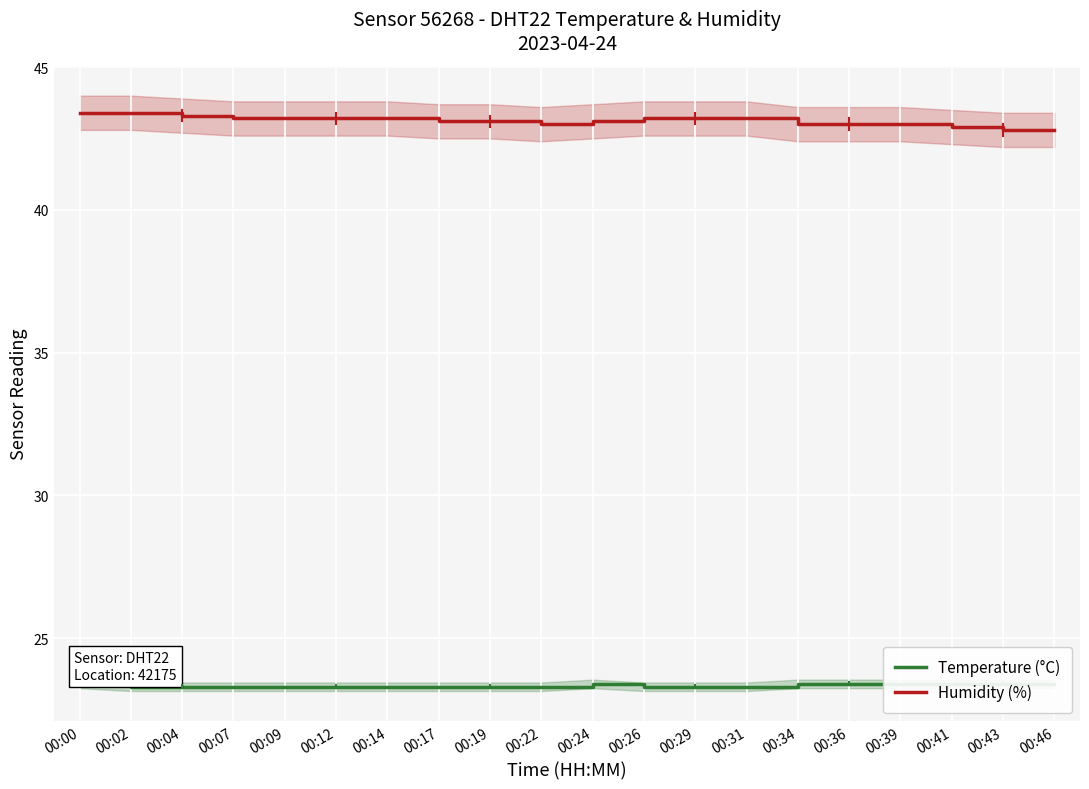

Is it true that Temperature (°C) equals 36.0 at 00:17?

False